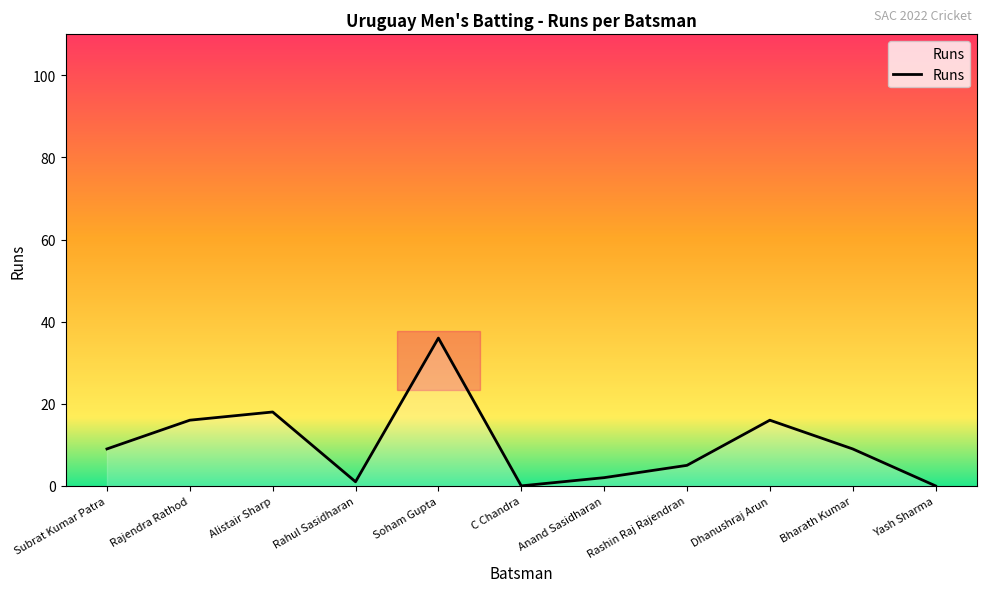

Which category has the highest value across all series?

Soham Gupta